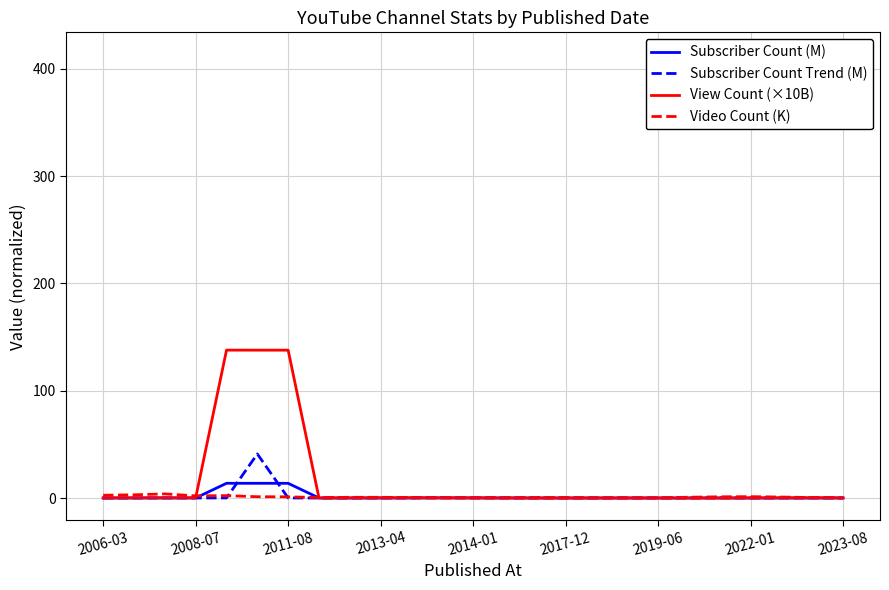

Which series has the widest spread of values?

View Count (×10B)